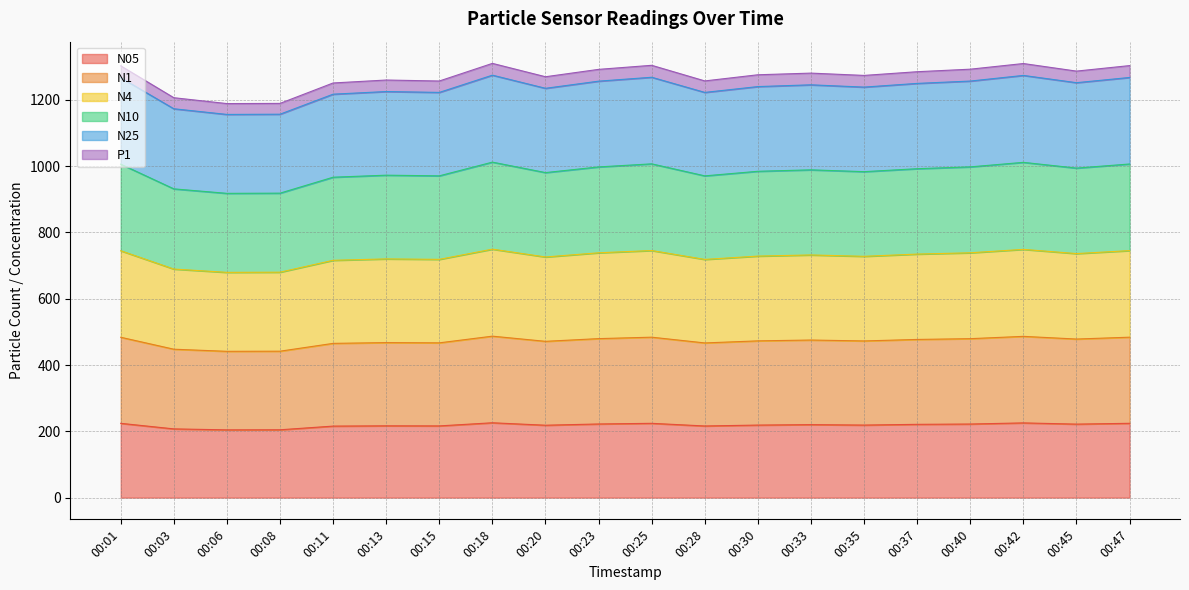

What is the minimum value for N05?

204.4